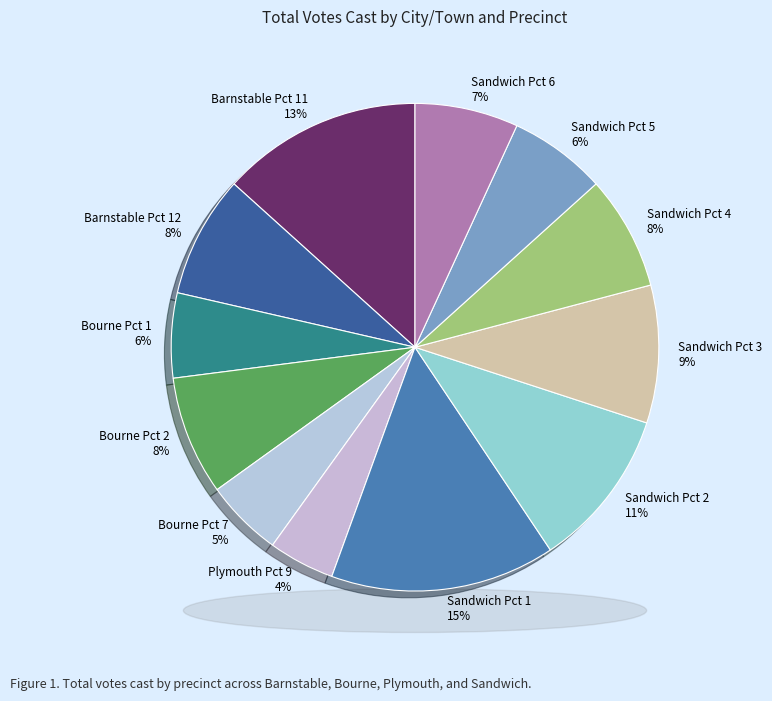

Is it true that Sandwich Pct 2 is 11% of the pie?

True